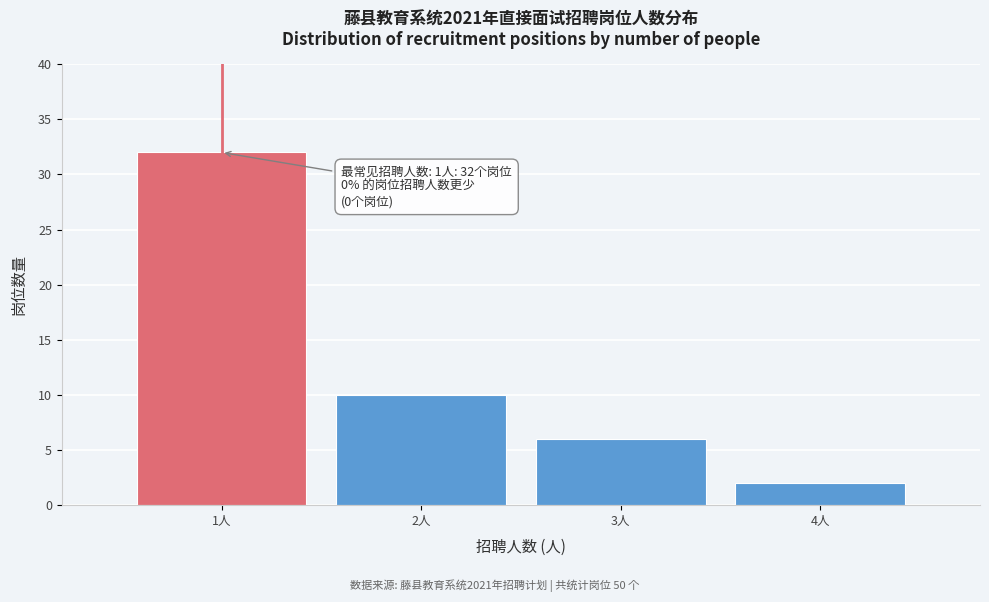

Which range on the x-axis has the tallest bar?

0.5 to 1.5